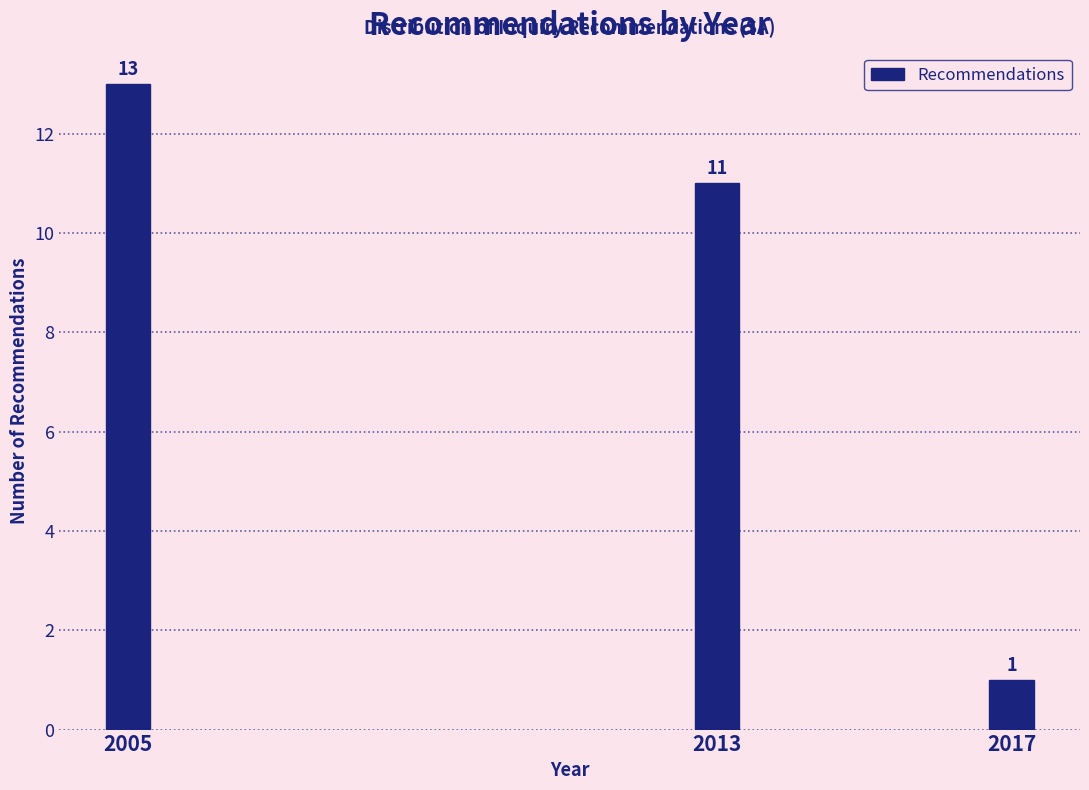

Reading right to left, extract all data points from this chart.

1	11	13